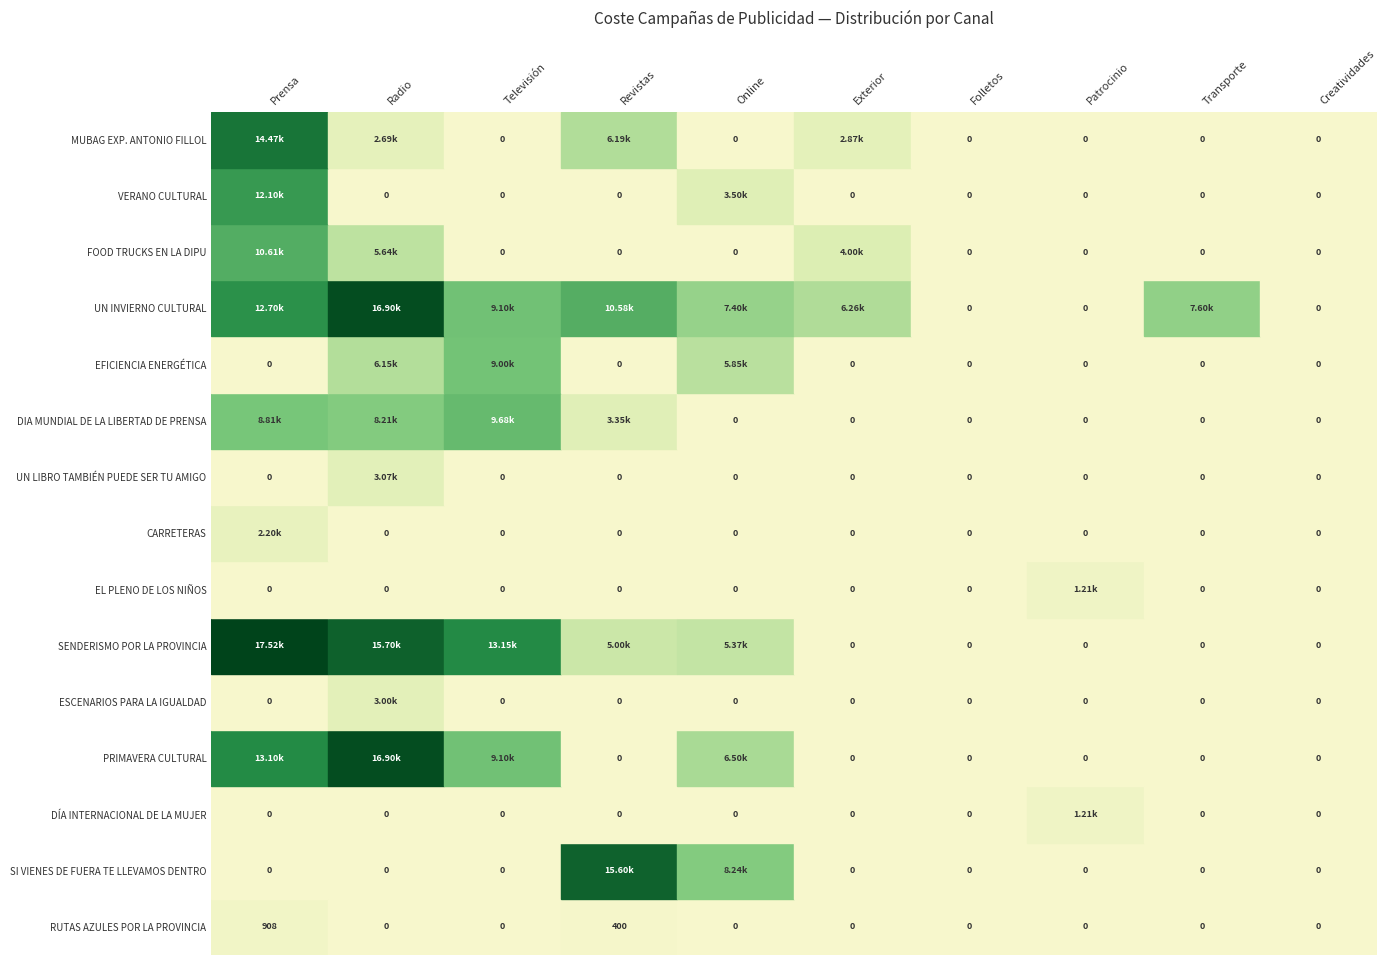

Rank the categories by PRIMAVERA CULTURAL value from highest to lowest.

1, 0, 2, 4, 3, 5, 6, 7, 8, 9